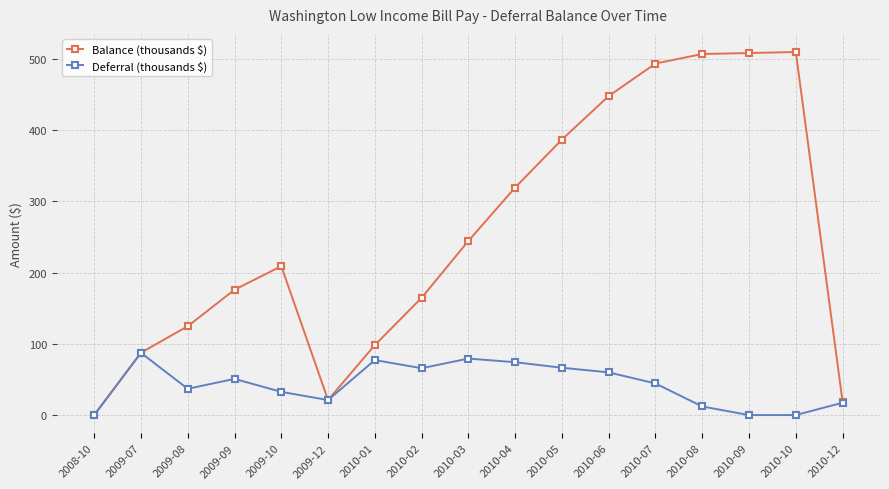

True or false: Balance (thousands $) has more than 0 points higher than both neighbors.

True